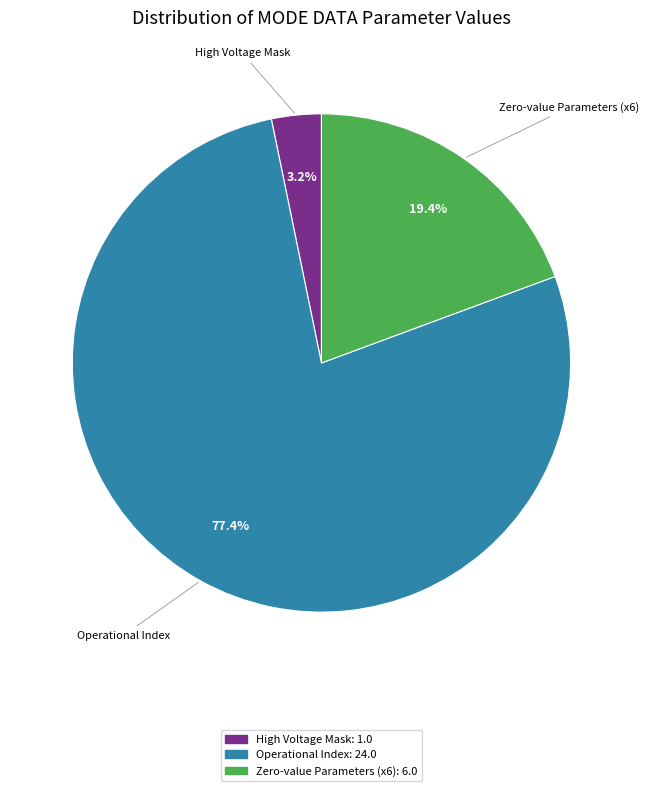

Is there any slice that represents more than half of the pie?

Yes